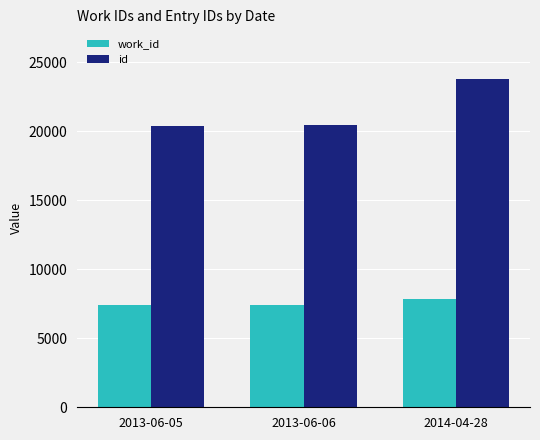

What is the total value across all series at 2013-06-06?

27835